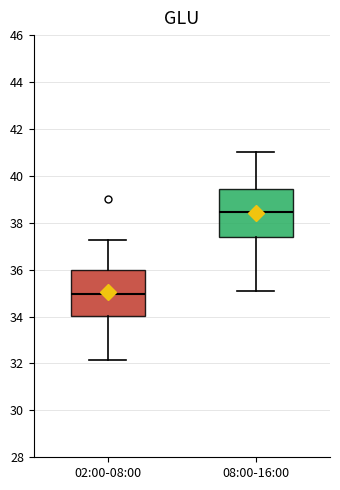

Which box has the lowest median line?

02:00-08:00